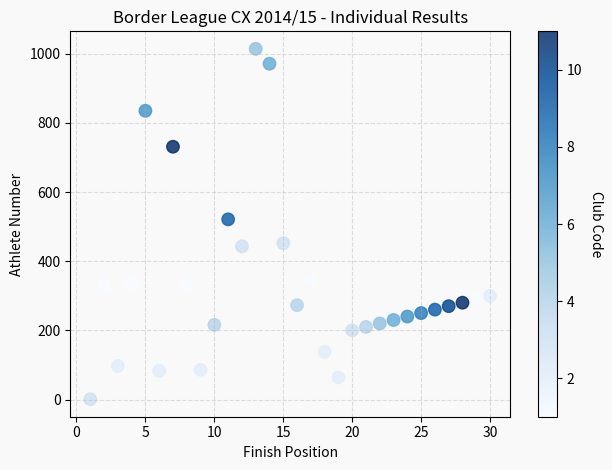

What is the range of X values (max minus min)?

29